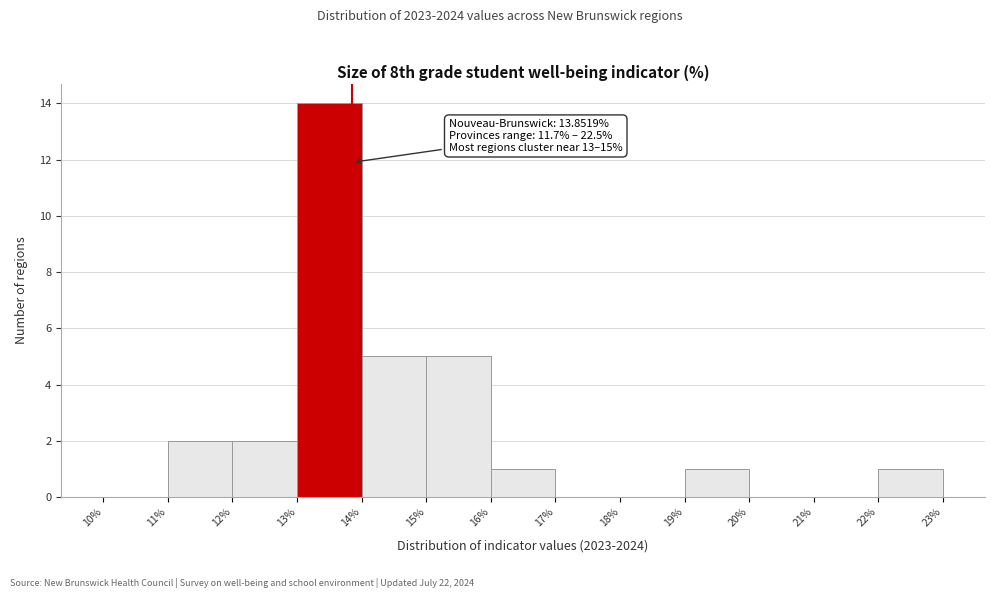

Which range on the x-axis has the tallest bar?

13% to 14%